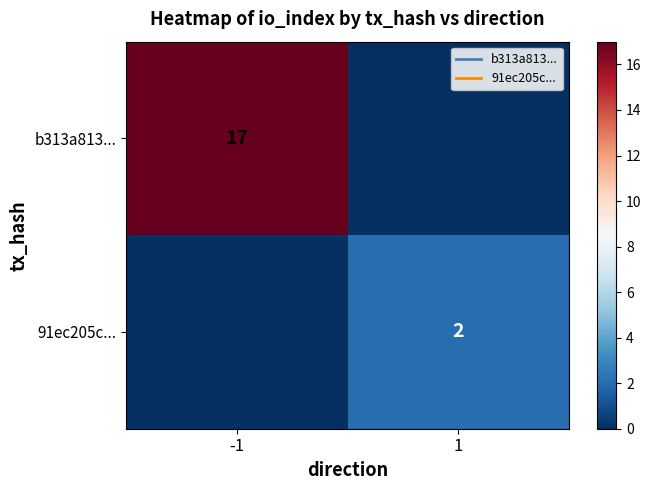

Rank the series at 1 from highest to lowest value.

91ec205c..., b313a813...